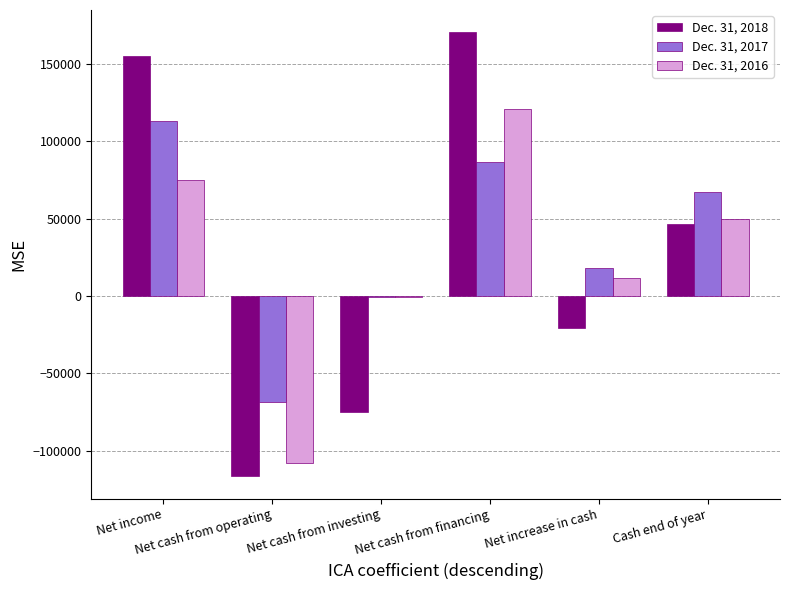

What is the greatest value displayed?

170714